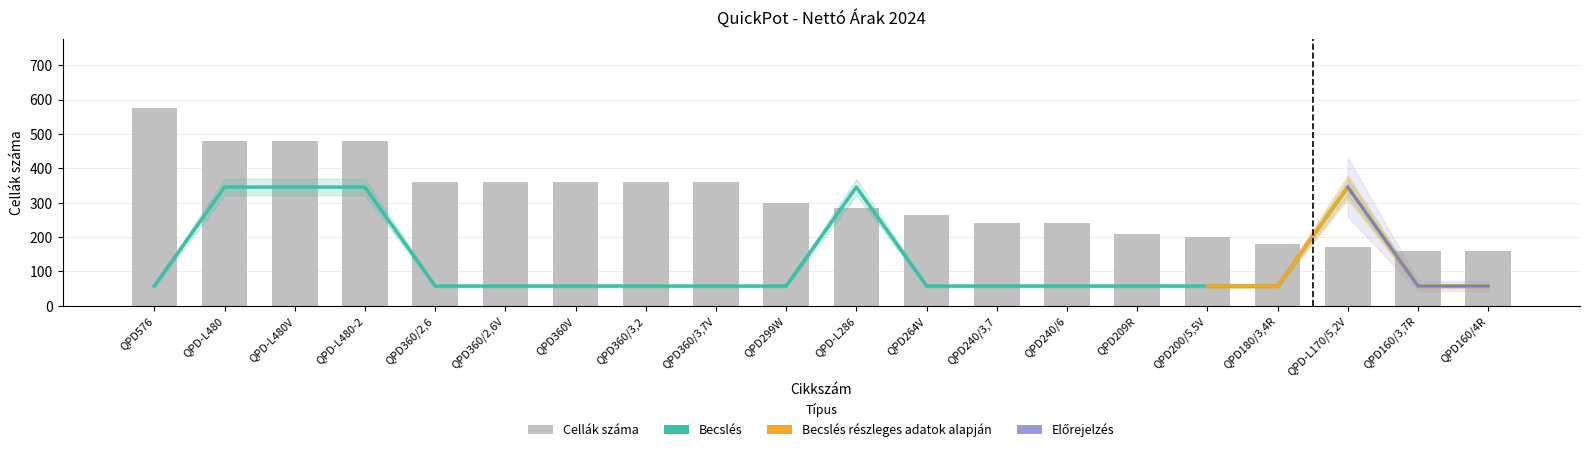

List the labels in order of Cellák száma value, smallest first.

QPD160/3,7R, QPD160/4R, QPD-L170/5,2V, QPD180/3,4R, QPD200/5,5V, QPD209R, QPD240/3,7, QPD240/6, QPD264V, QPD-L286, QPD299W, QPD360/2,6, QPD360/2,6V, QPD360V, QPD360/3,2, QPD360/3,7V, QPD-L480, QPD-L480V, QPD-L480-2, QPD576